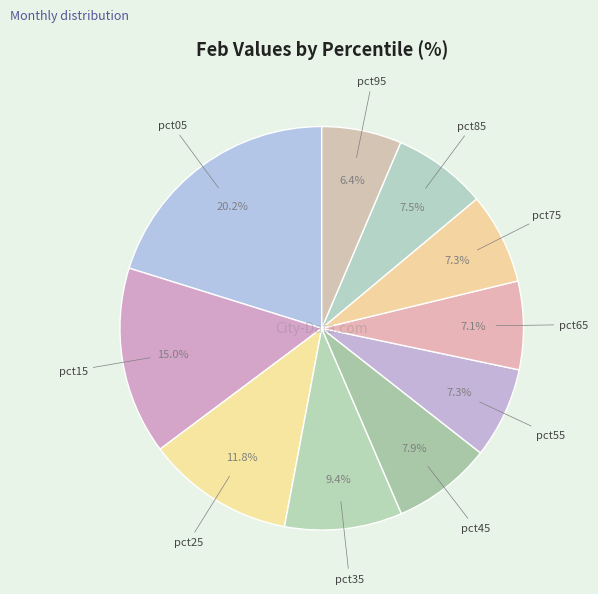

Combined, do pct85 and pct95 account for over 50%?

No